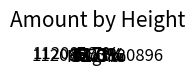

Which slice represents more than half of the pie?

1120896